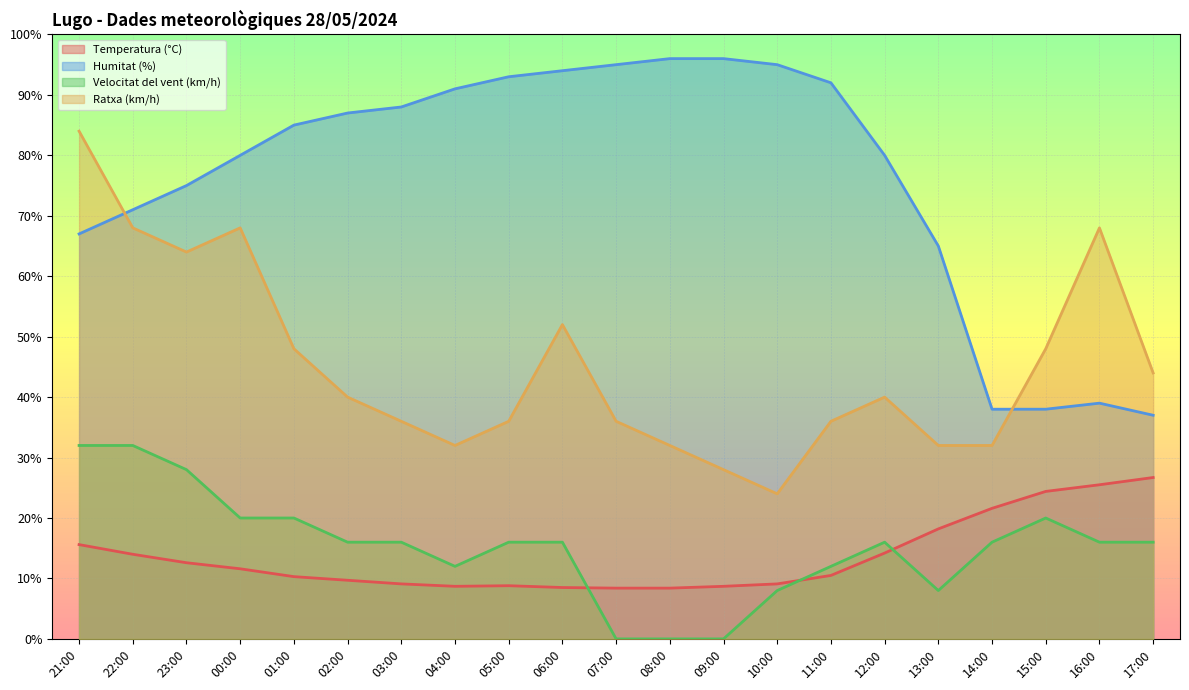

How many categories are shown in the chart?

21